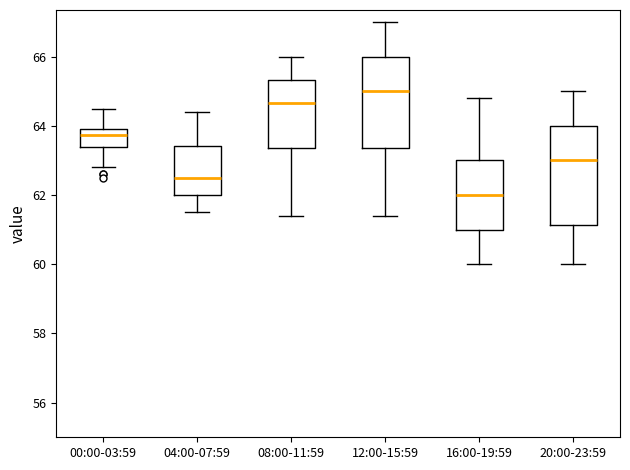

Where does the median line of the box for 20:00-23:59 sit on the y-axis? The values are not printed on the chart, so give them approximately, as read against the axis.

63.0